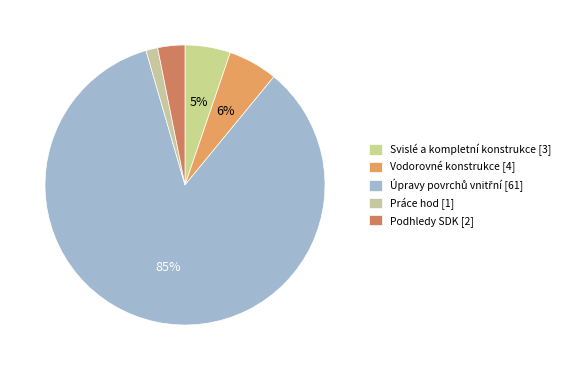

Count the number of slices in the pie.

5